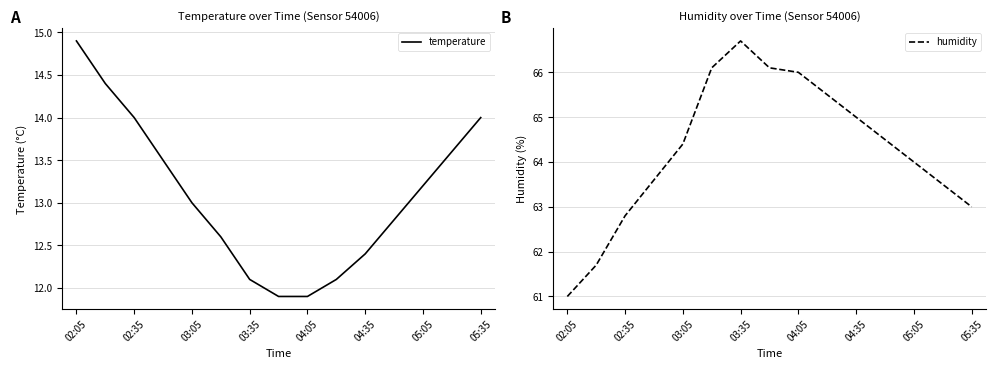

What is the maximum value for temperature?

14.9